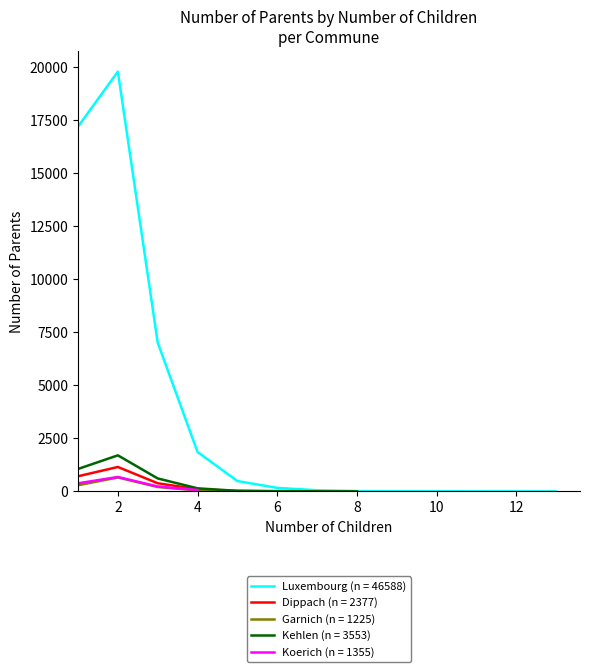

What are all the series names shown in the legend?

Luxembourg, Dippach, Garnich, Kehlen, Koerich